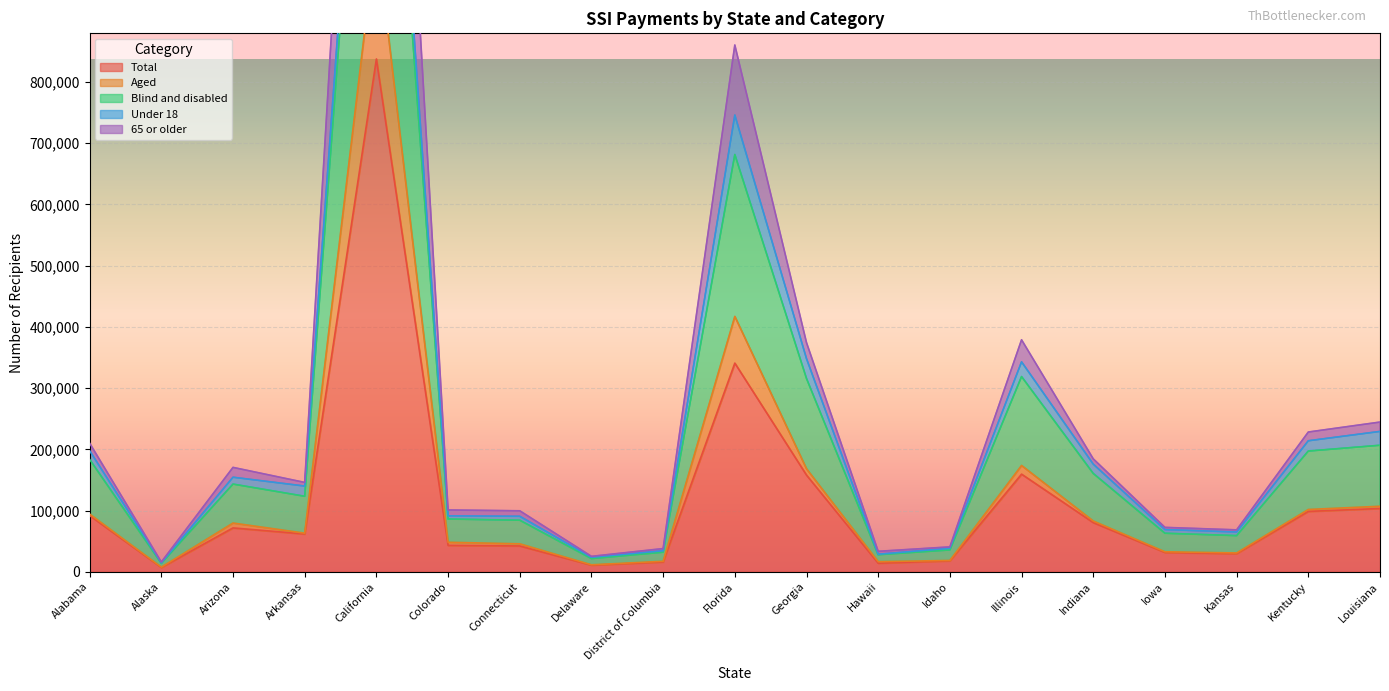

What is the maximum value for Total?

837695